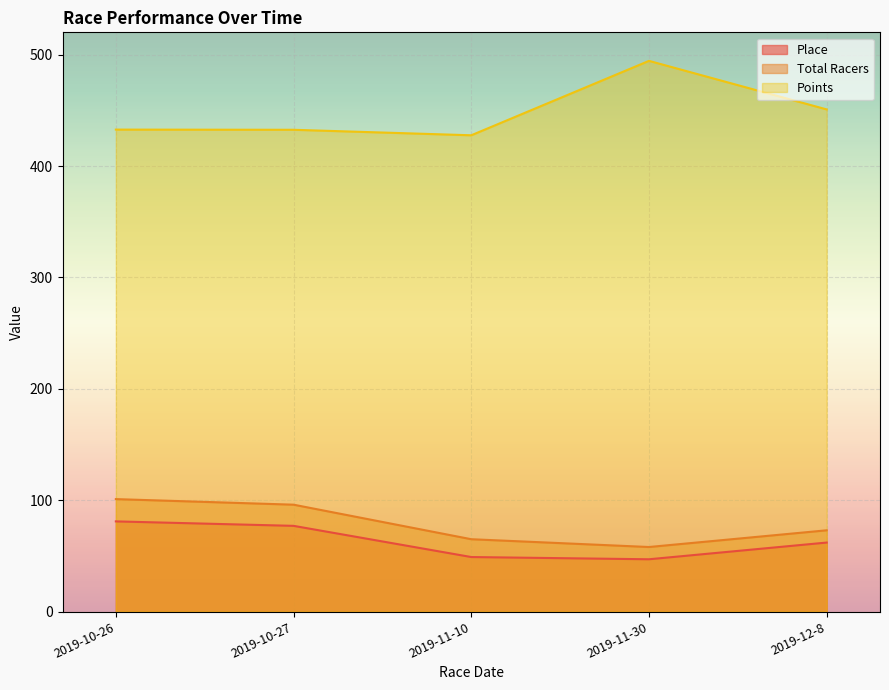

What is the difference between the highest and lowest values at 2019-12-8?

388.8